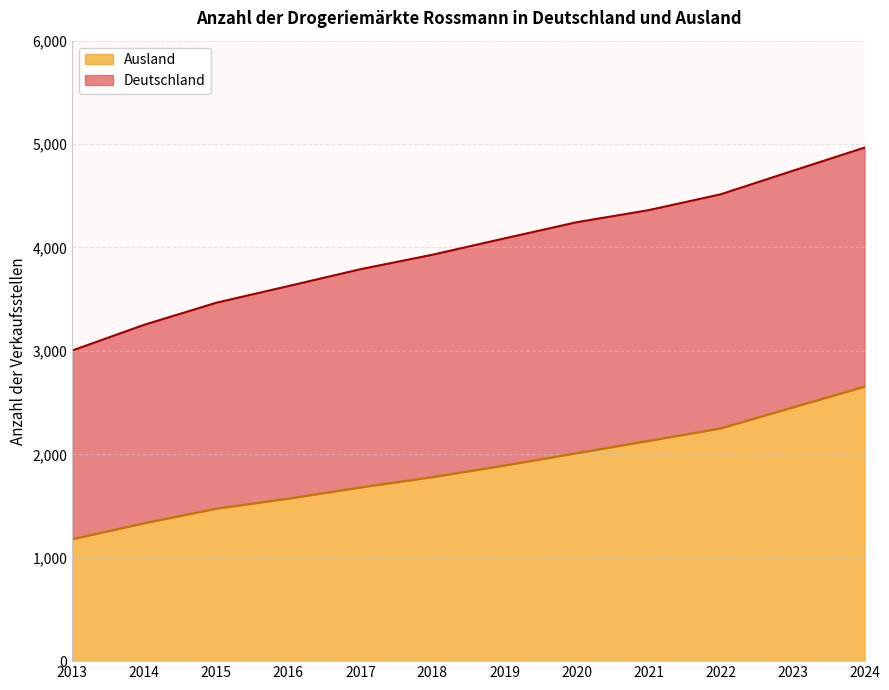

What is the smallest value displayed?

1180